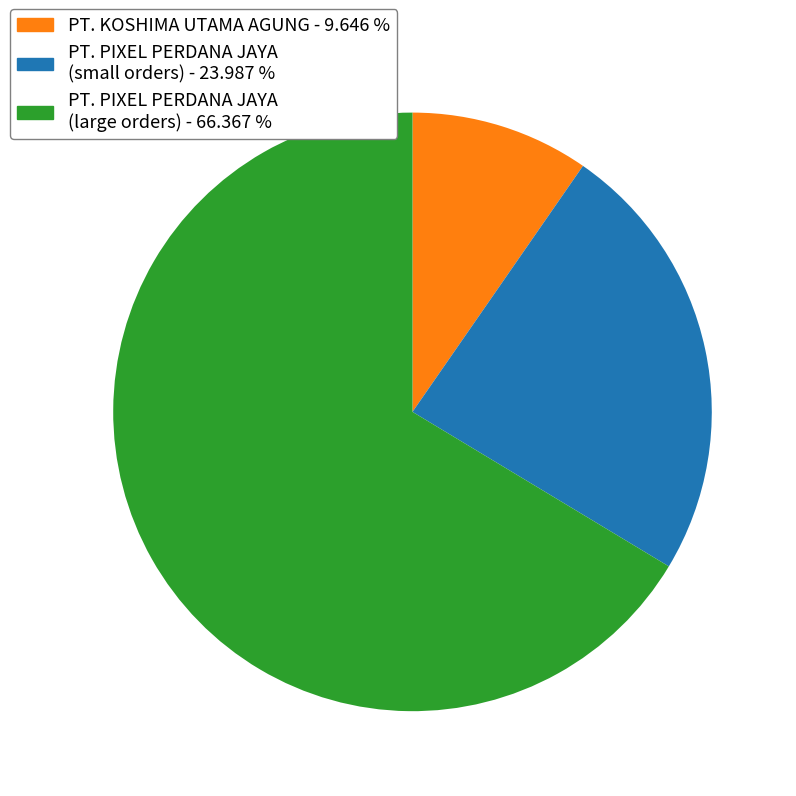

How many segments does this pie chart have?

3